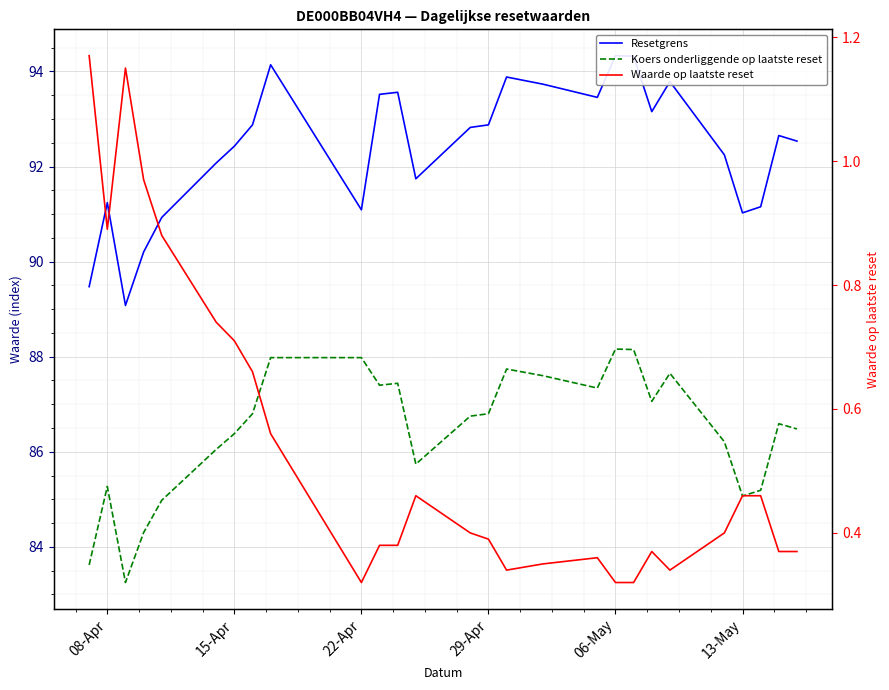

True or false: Resetgrens and Waarde op laatste reset cross at least once.

False